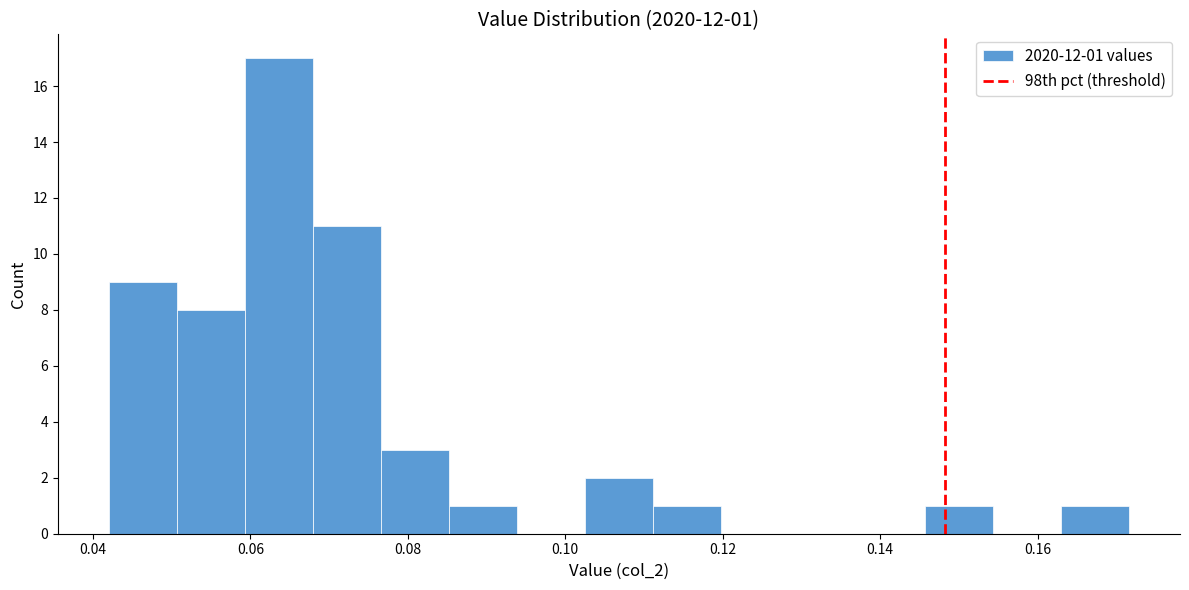

Over which range of the x-axis is the bar tallest?

0.060 to 0.068